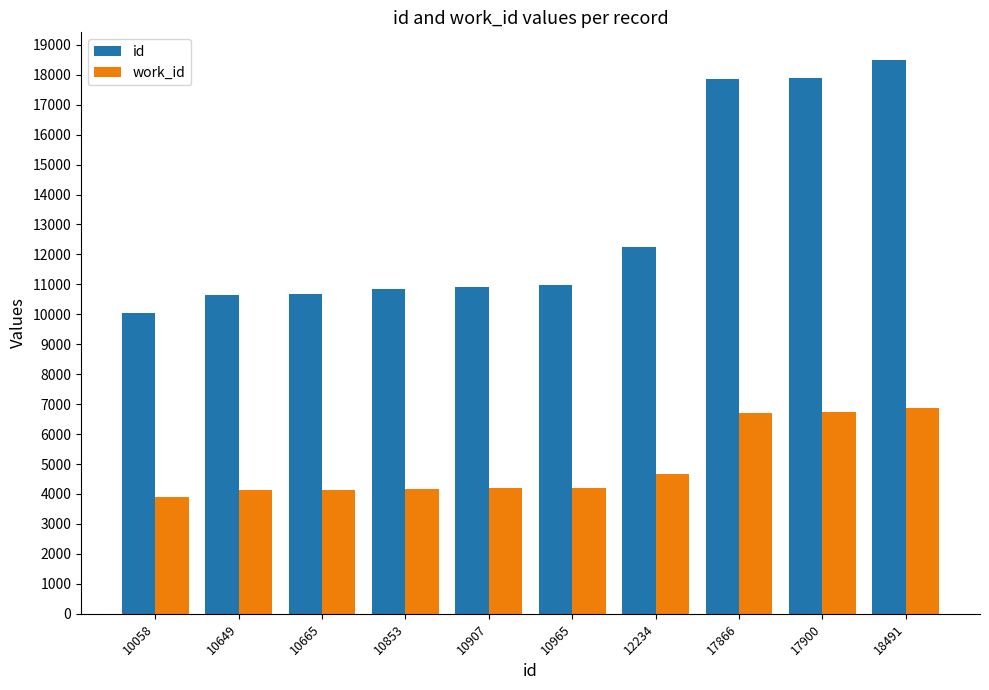

What is the approximate value of work_id at 18491, to the nearest 100?

6900